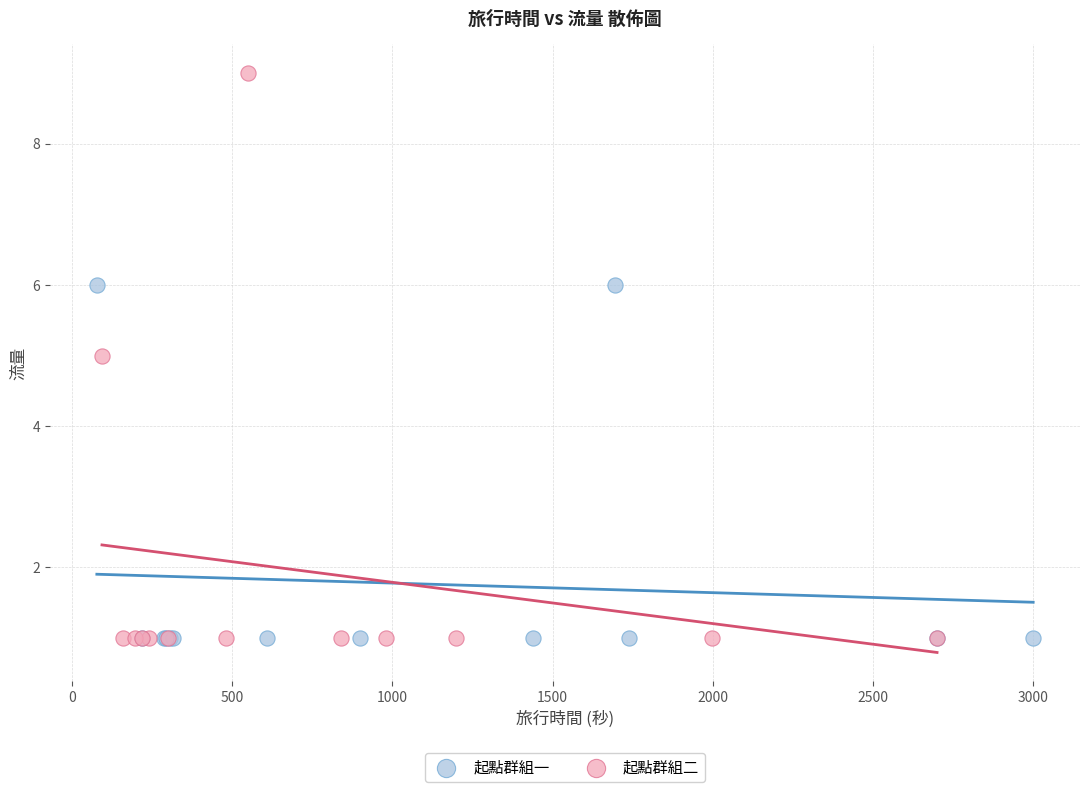

Which series has the widest spread of Y values?

起點群組二